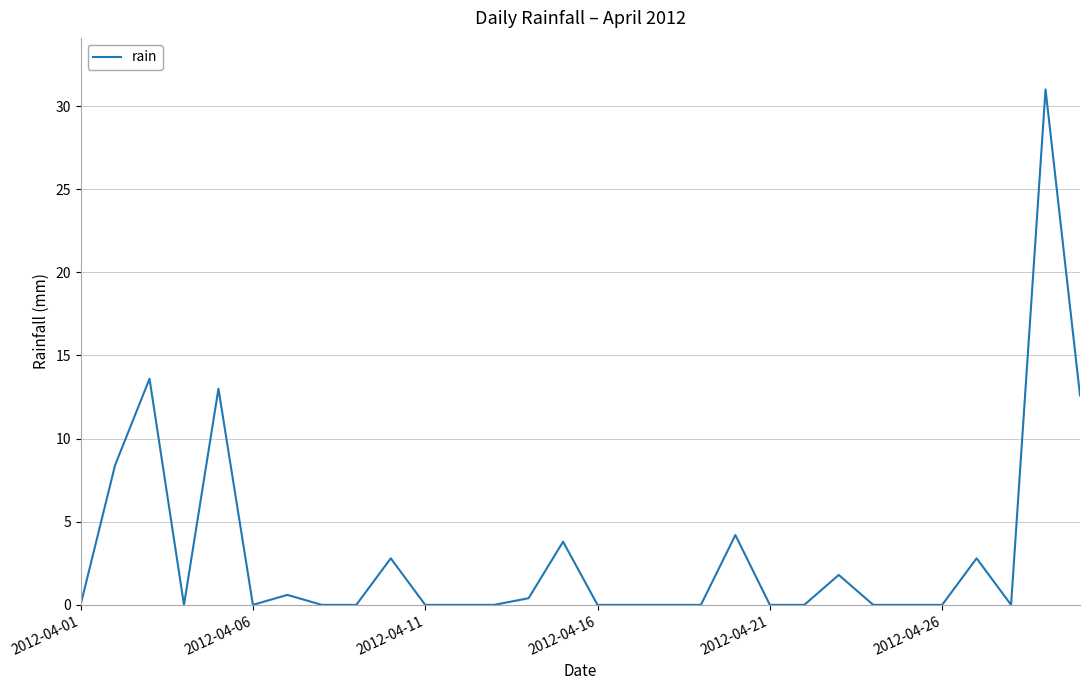

What is the difference between the maximum and minimum values?

31.0